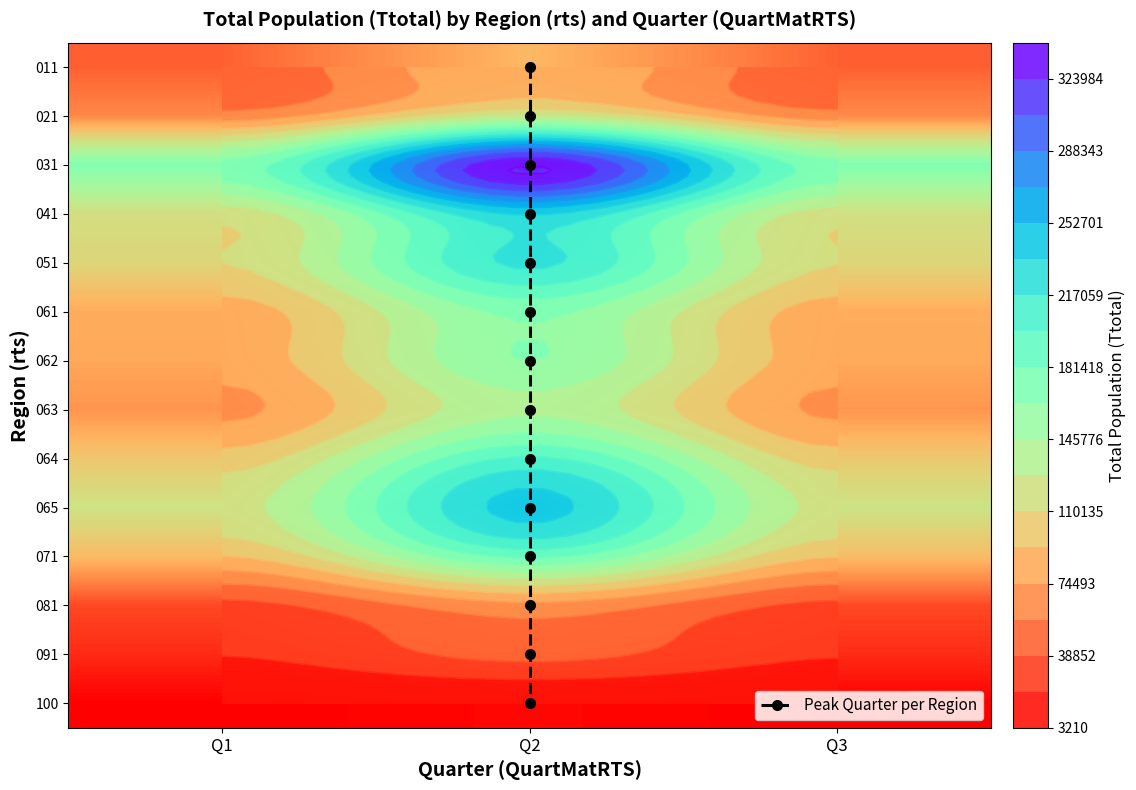

At Q1, list the series in order from largest to smallest.

031, 065, 041, 051, 064, 071, 061, 062, 063, 021, 011, 081, 091, 100